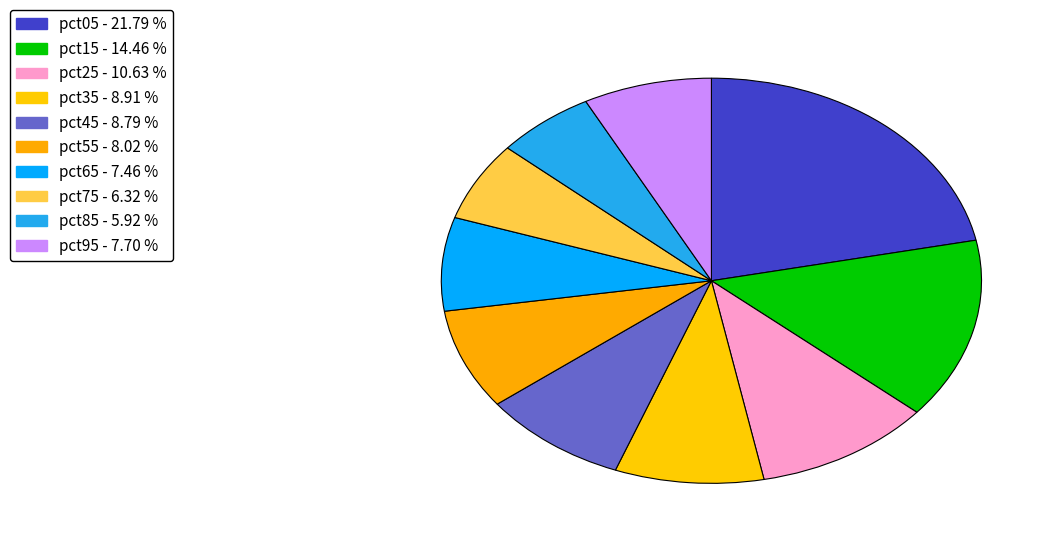

How many slices are in this pie chart?

10